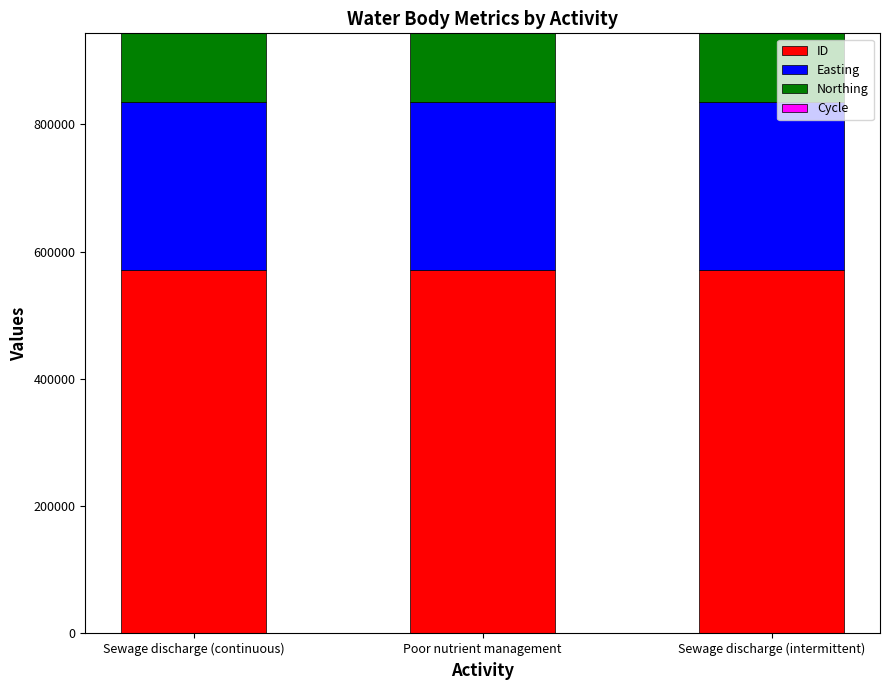

What is the sum of all ID values?

1712607